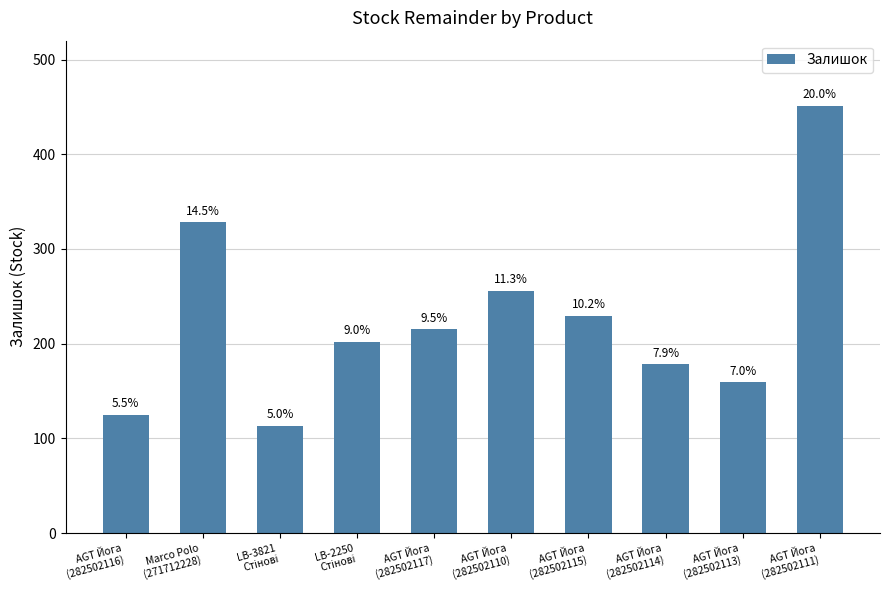

Read the value at AGT Йога
(282502113).

159